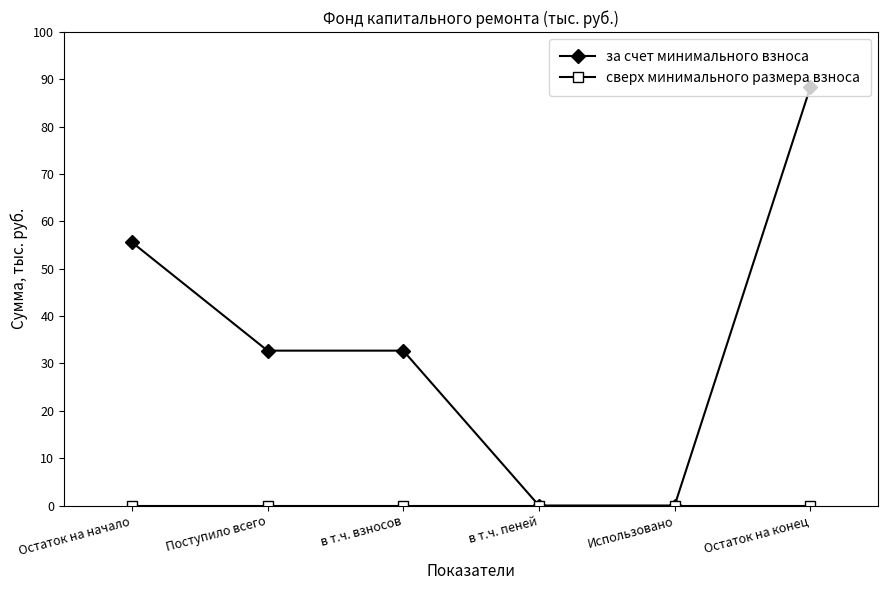

Which series has the largest range (max minus min)?

за счет минимального взноса